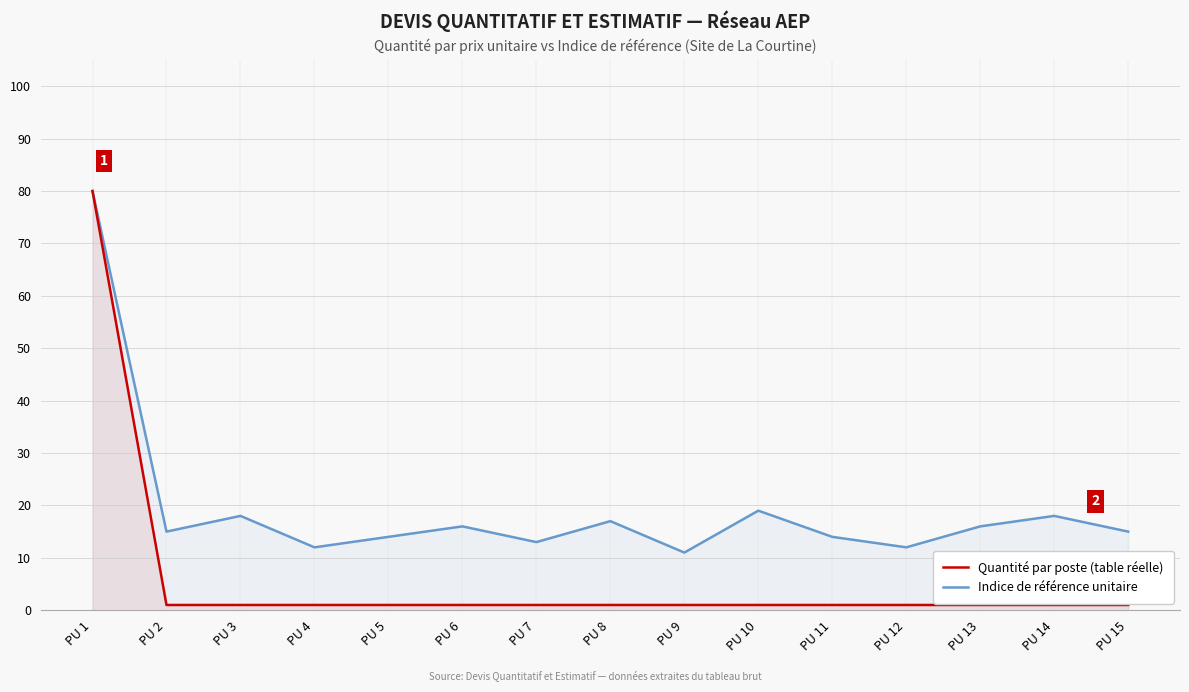

Reading right to left, transcribe all the data shown in this chart.

Quantité par poste (table réelle): PU 15=1	PU 14=1	PU 13=1	PU 12=1	PU 11=1	PU 10=1	PU 9=1	PU 8=1	PU 7=1	PU 6=1	PU 5=1	PU 4=1	PU 3=1	PU 2=1	PU 1=80
Indice de référence unitaire: PU 15=15	PU 14=18	PU 13=16	PU 12=12	PU 11=14	PU 10=19	PU 9=11	PU 8=17	PU 7=13	PU 6=16	PU 5=14	PU 4=12	PU 3=18	PU 2=15	PU 1=80